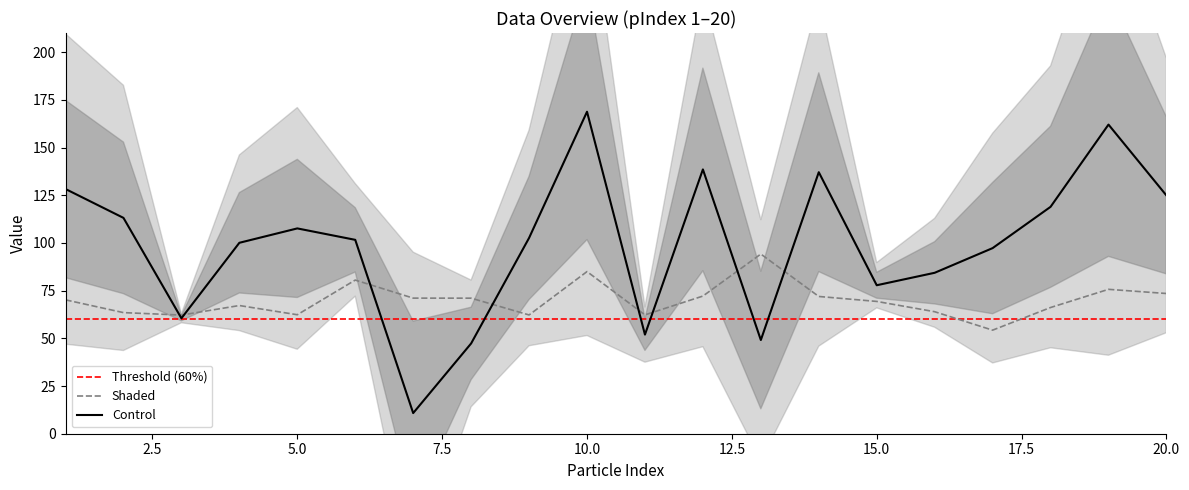

What is the difference between the maximum and minimum values in the EulerX(2) series?

157.9